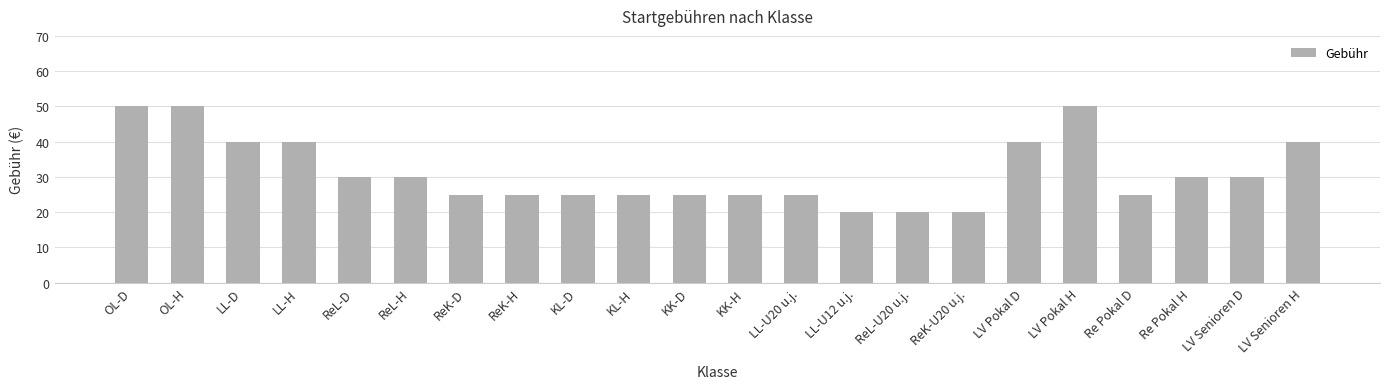

Reading left to right, what are all the values shown in this chart?

50	50	40	40	30	30	25	25	25	25	25	25	25	20	20	20	40	50	25	30	30	40